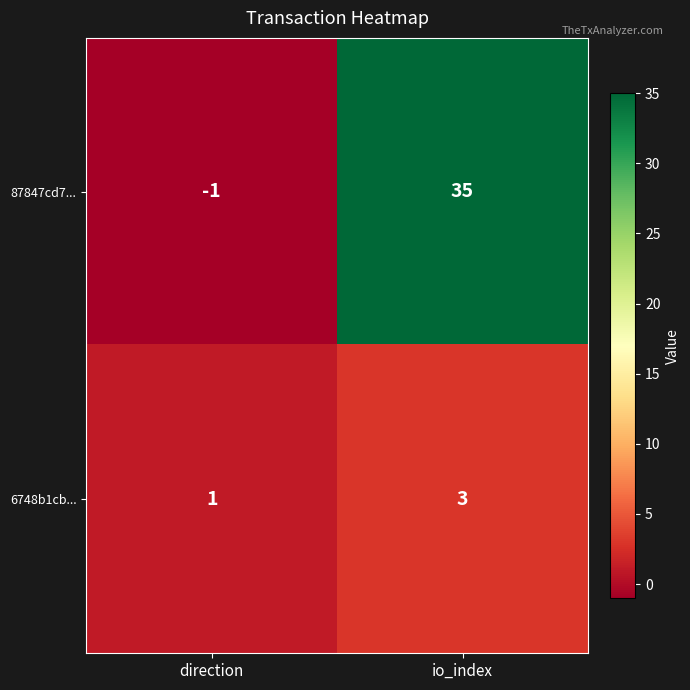

What is the total value across all series at io_index?

38